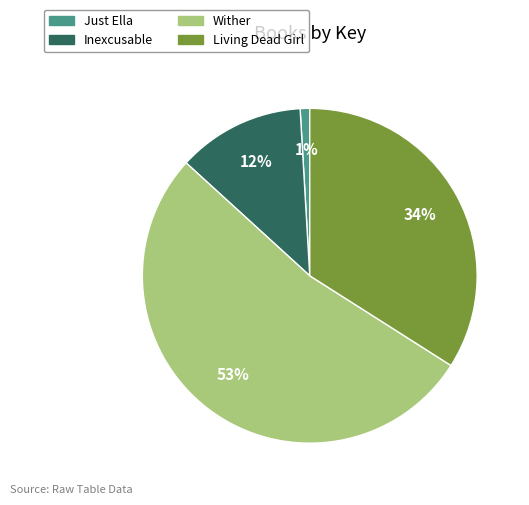

Do Wither and Living Dead Girl together represent more than half of the pie?

Yes